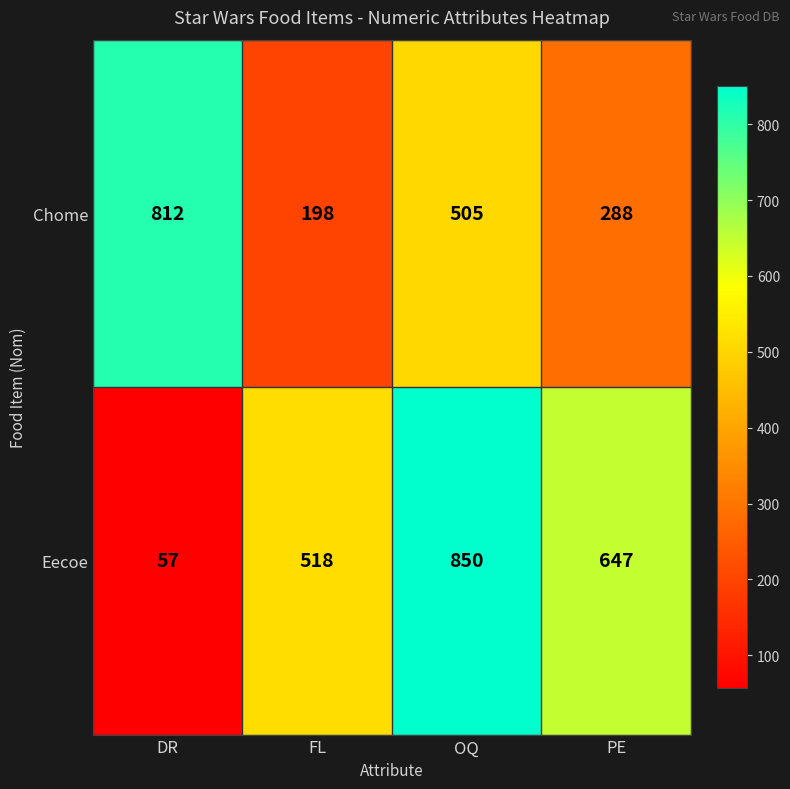

What is the difference between the second highest and second lowest values in the Chome series?

217